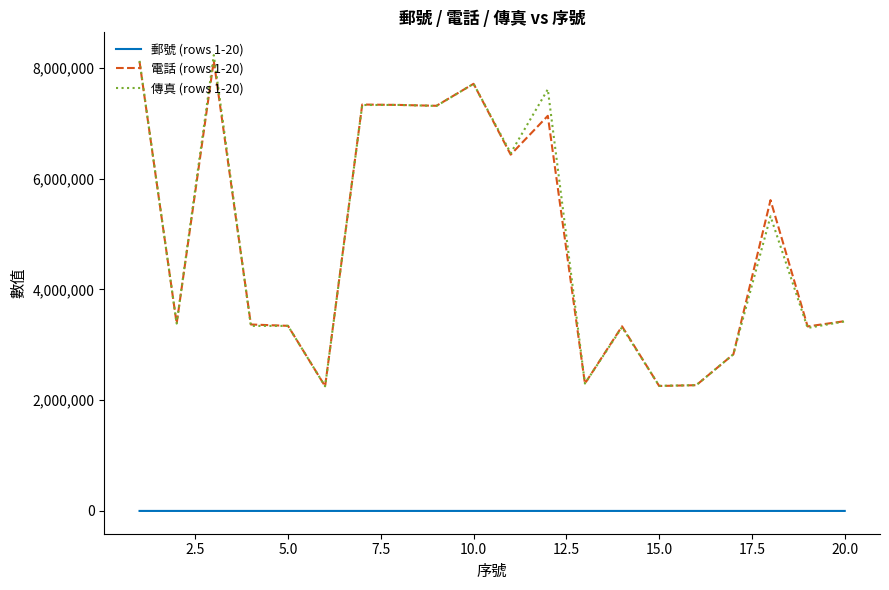

True or false: 傳真 (rows 1-20) and 電話 (rows 1-20) intersect in this chart.

True